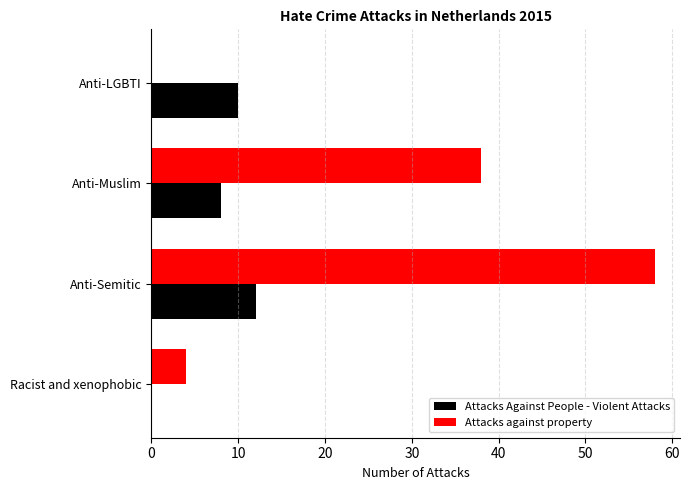

At which label is Attacks Against People - Violent Attacks closest to 6?

Anti-Muslim